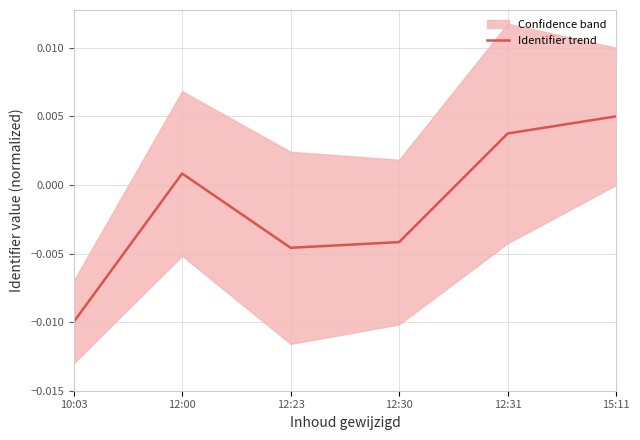

What is the label of the 2nd point from the left?

12:00